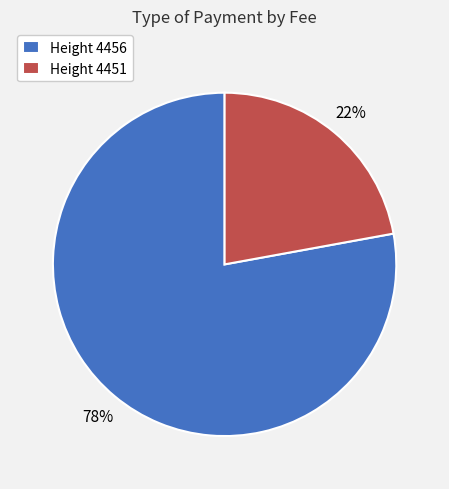

What percentage is the Height 4456 slice, to the nearest percent?

78%